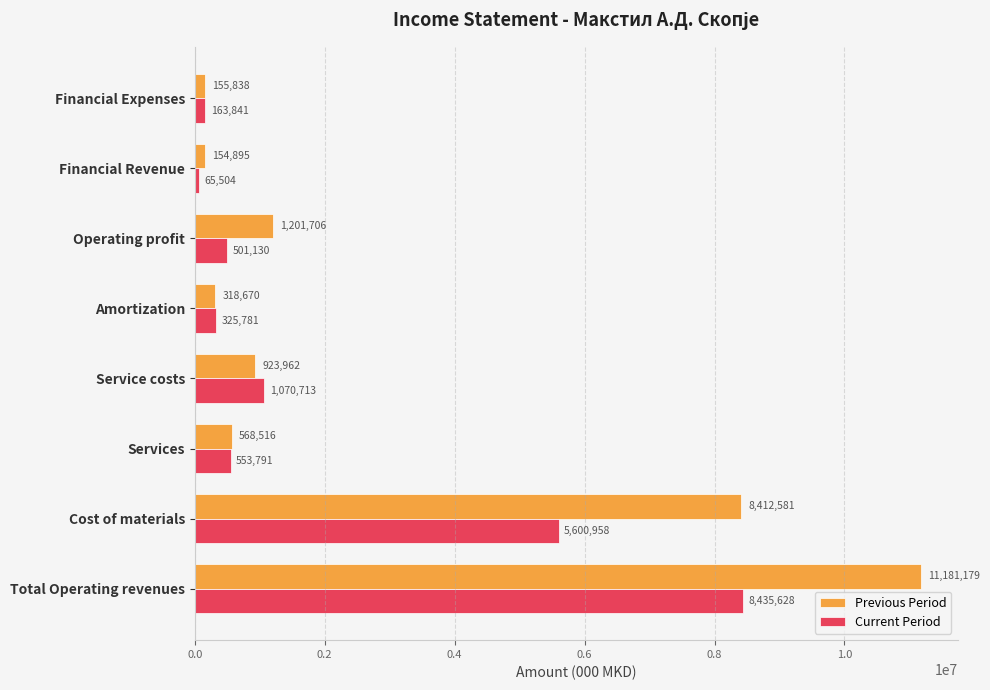

At Total Operating revenues, list the series in order from smallest to largest.

Current Period, Previous Period